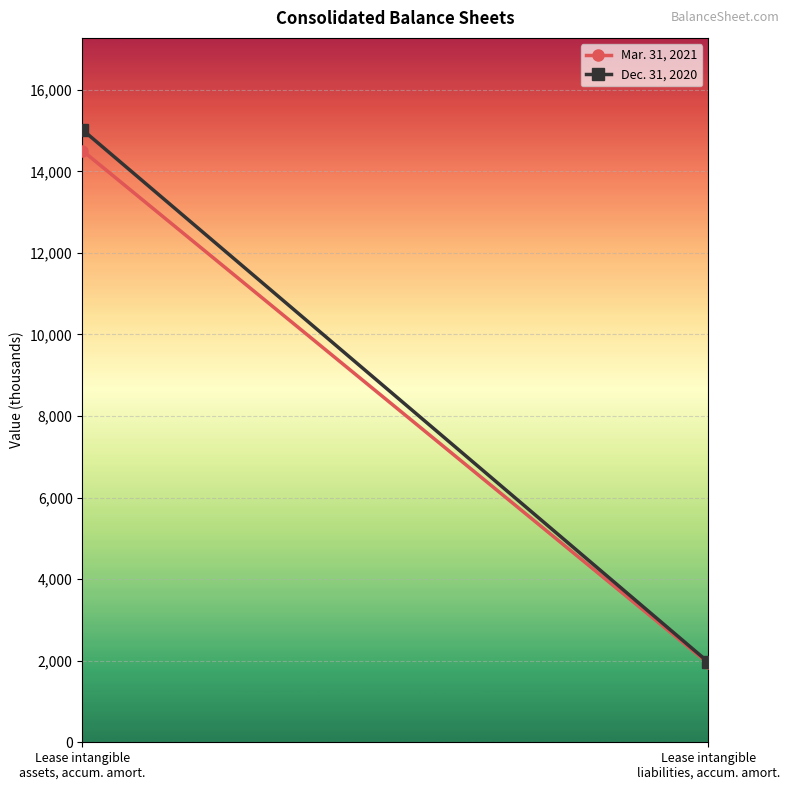

What is the average value of the Dec. 31, 2020 series?

8491